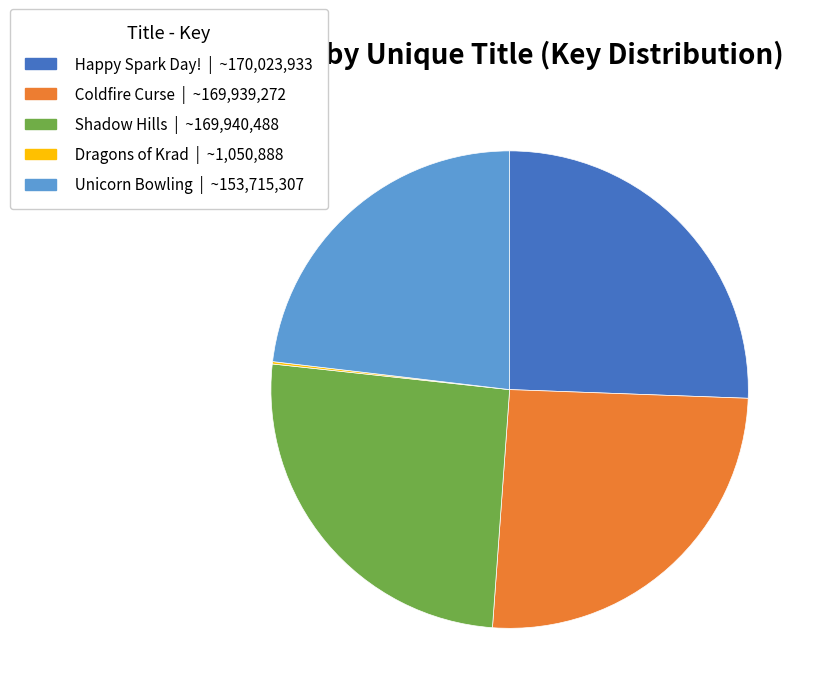

True or false: Happy Spark Day! accounts for 26% of the total.

True